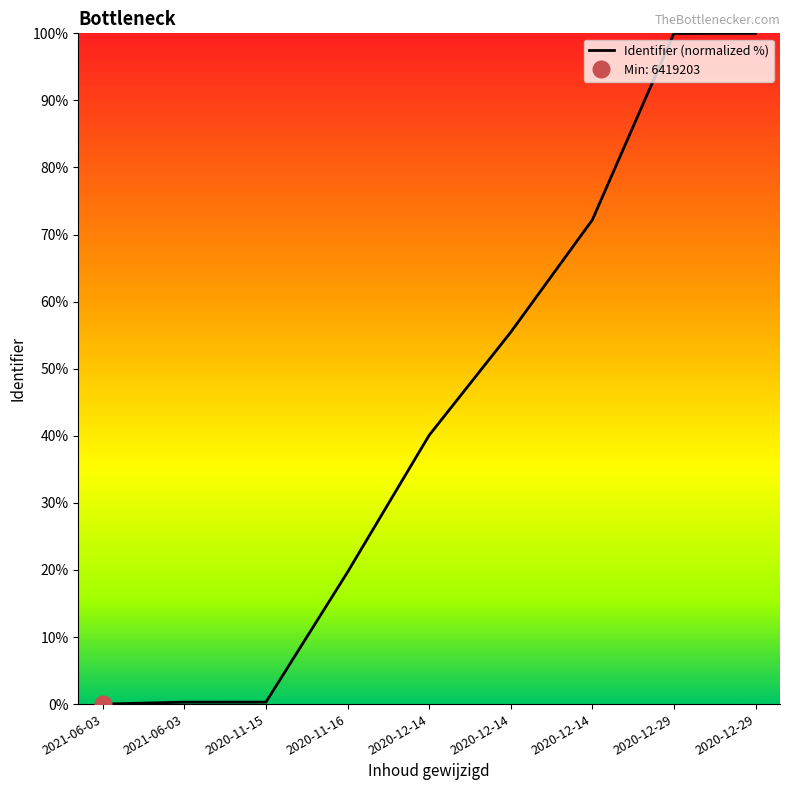

How many data points does each series have?

9